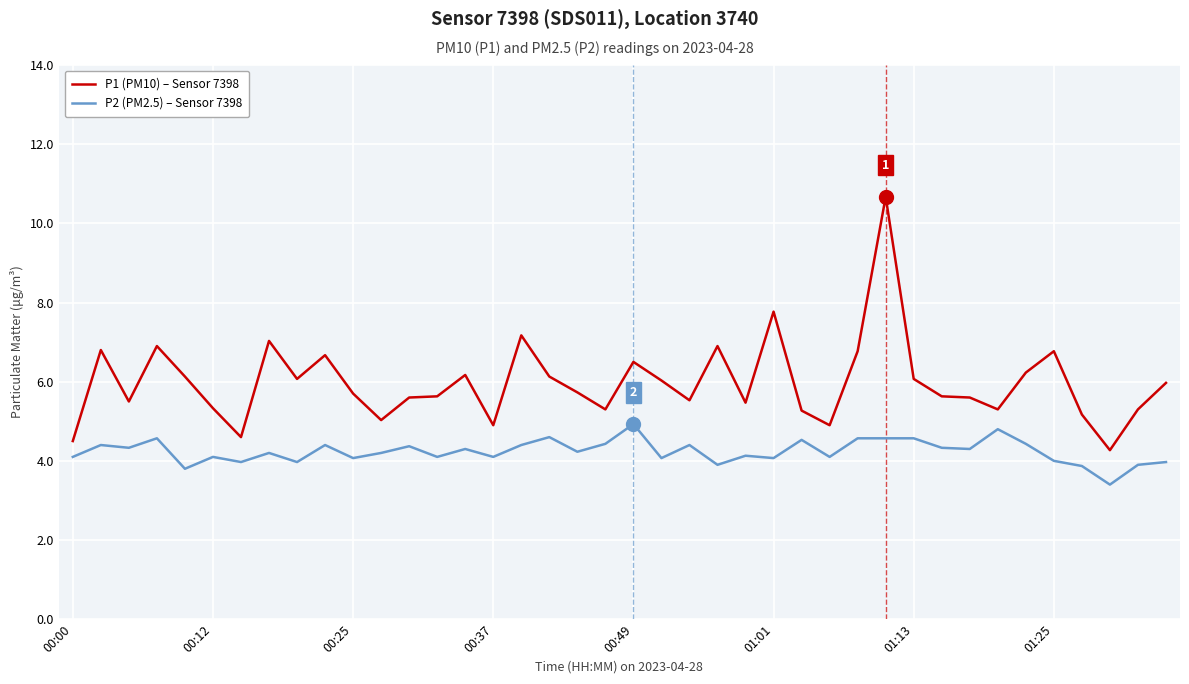

Rank the series by their average value, from lowest to highest.

P2 (PM2.5) – Sensor 7398, P1 (PM10) – Sensor 7398